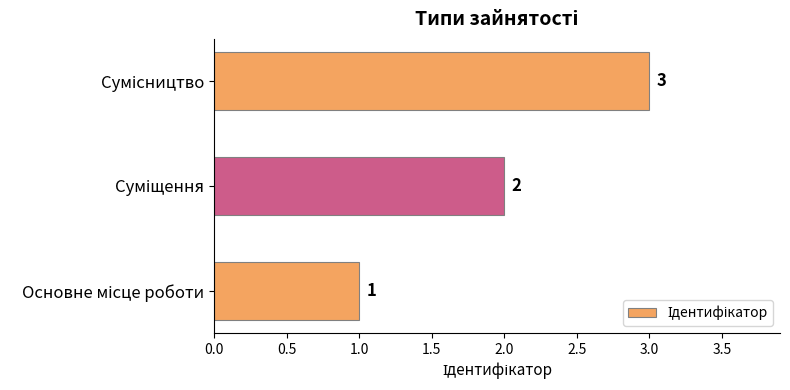

What is the sum of all values?

6